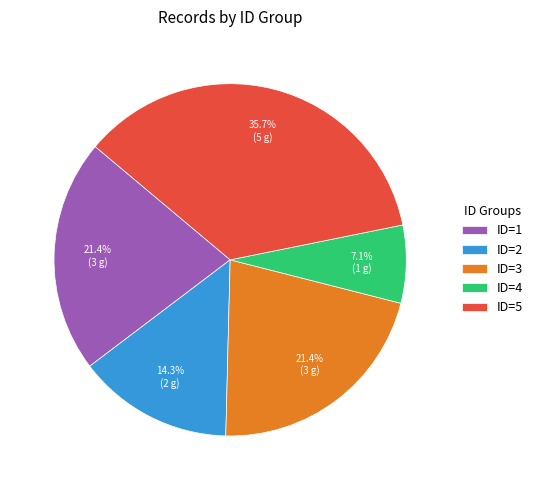

To the nearest percent, what portion does ID=4 represent?

7%